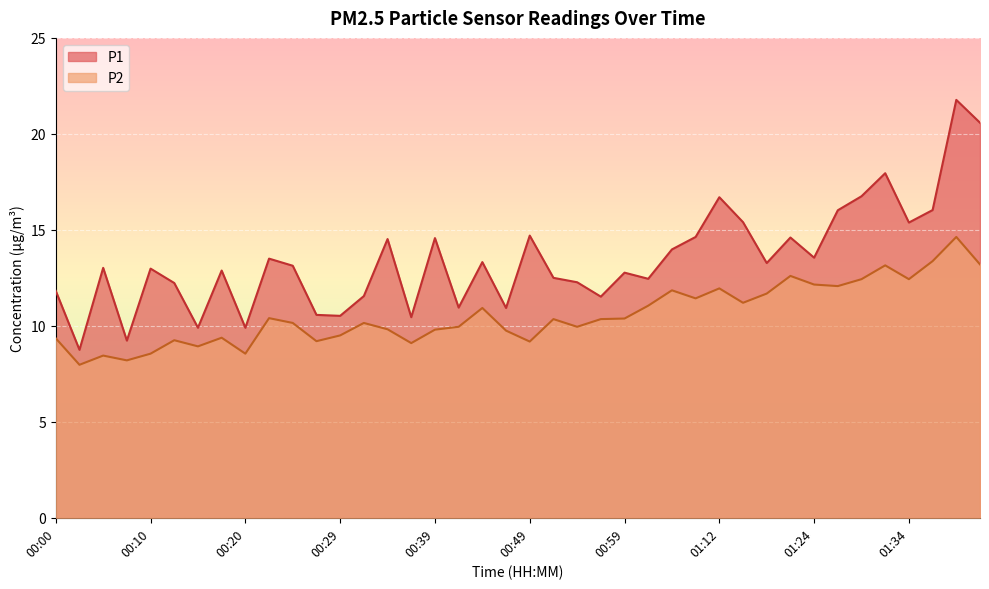

How many lines are shown in the chart?

2